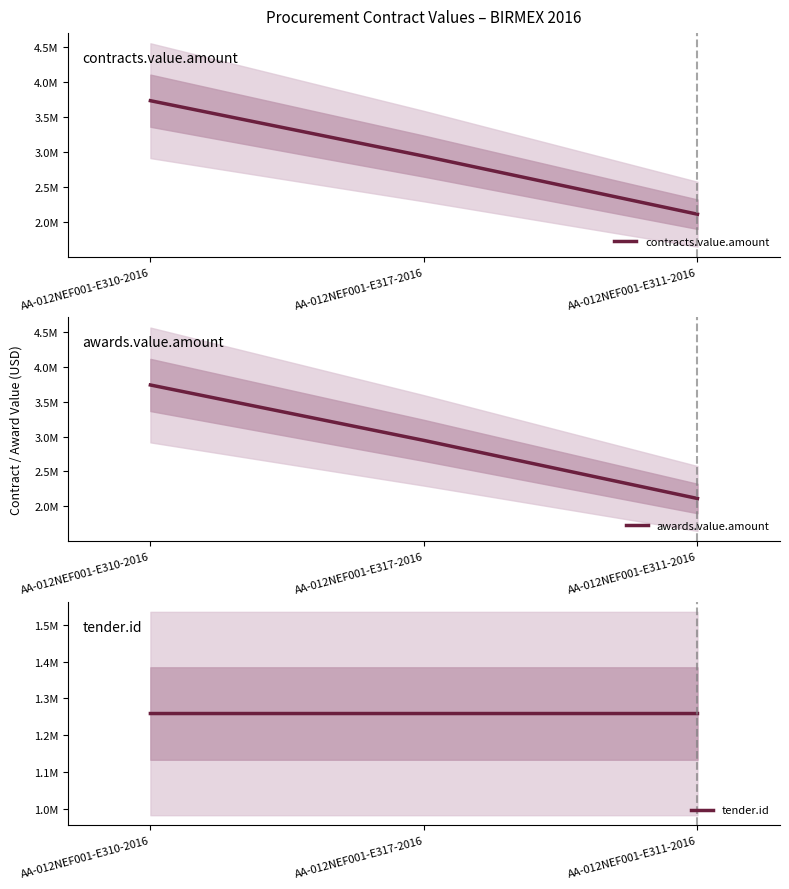

Reading right to left, what are all the values shown in this chart?

contracts.value.amount: 2112000	2944000	3738000
awards.value.amount: 2112000	2944000	3738000
tender.id: 1258623	1258632	1258622